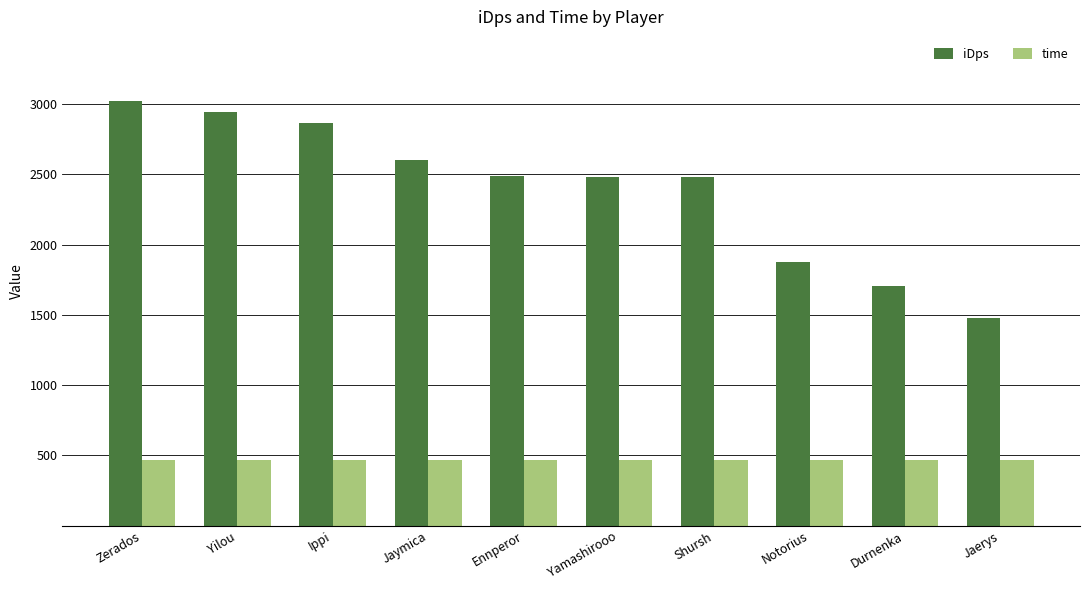

The time series shows 470.0 at Yilou. True or false?

True